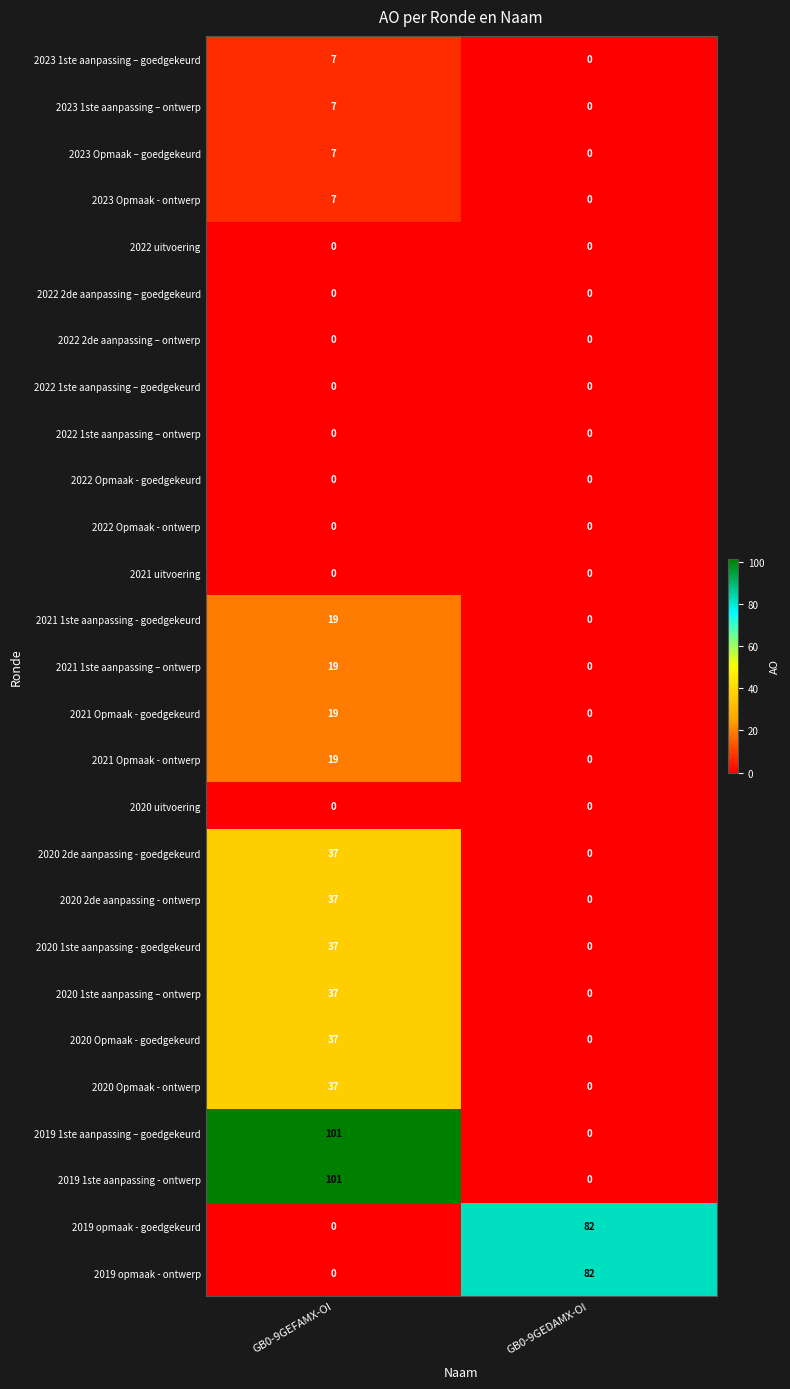

Is it true that 2020 1ste aanpassing – ontwerp equals 12 at GB0-9GEDAMX-OI?

False